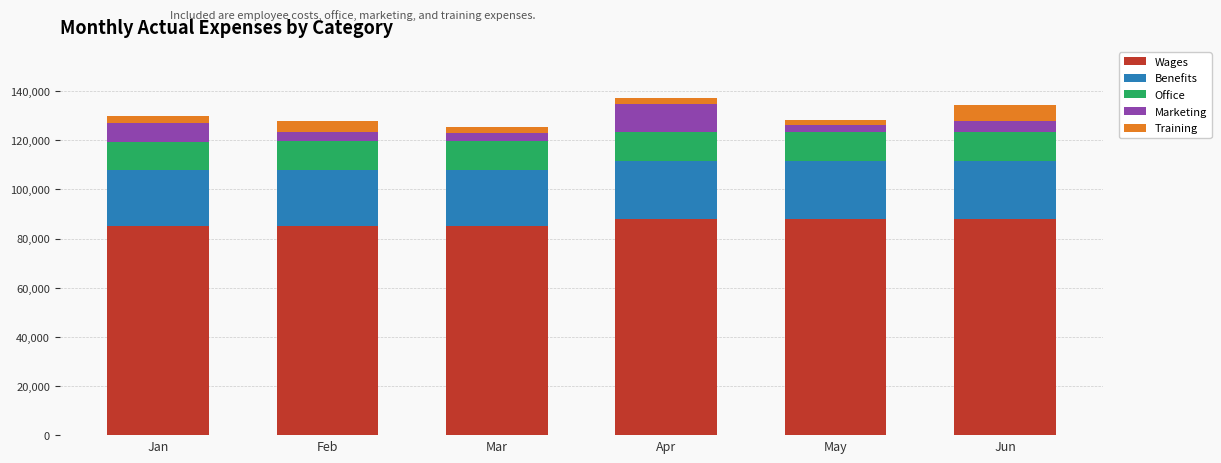

The value of Wages at May is 127965. True or false?

False